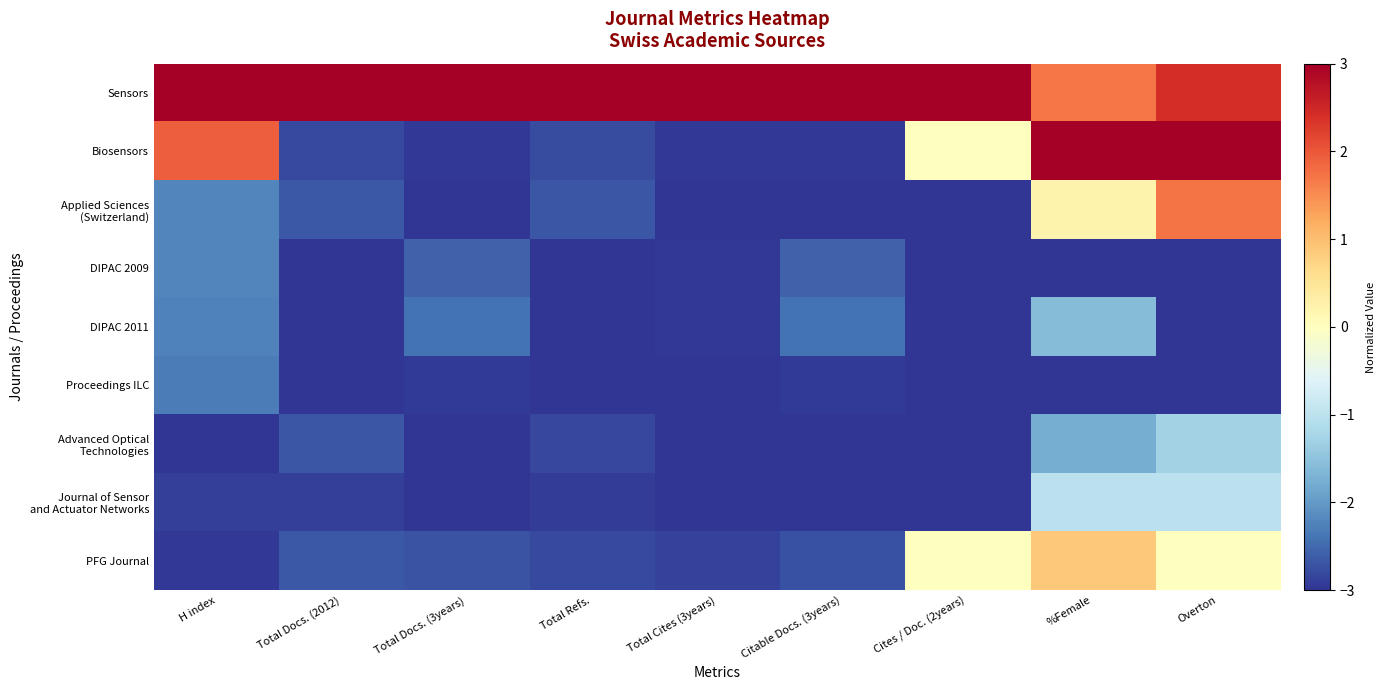

Rank the series by their maximum value, from lowest to highest.

Proceedings ILC, DIPAC 2009, DIPAC 2011, Advanced Optical Technologies, Journal of Sensor and Actuator Networks, PFG Journal, Applied Sciences (Switzerland), Sensors, Biosensors